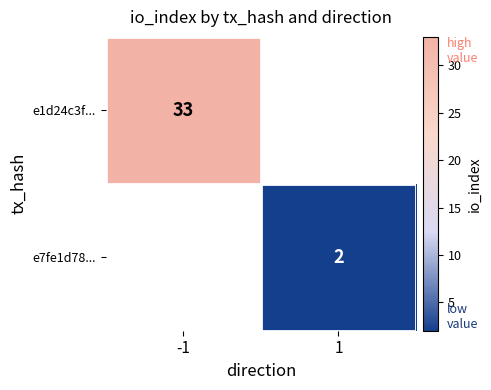

How many categories are shown in the chart?

2